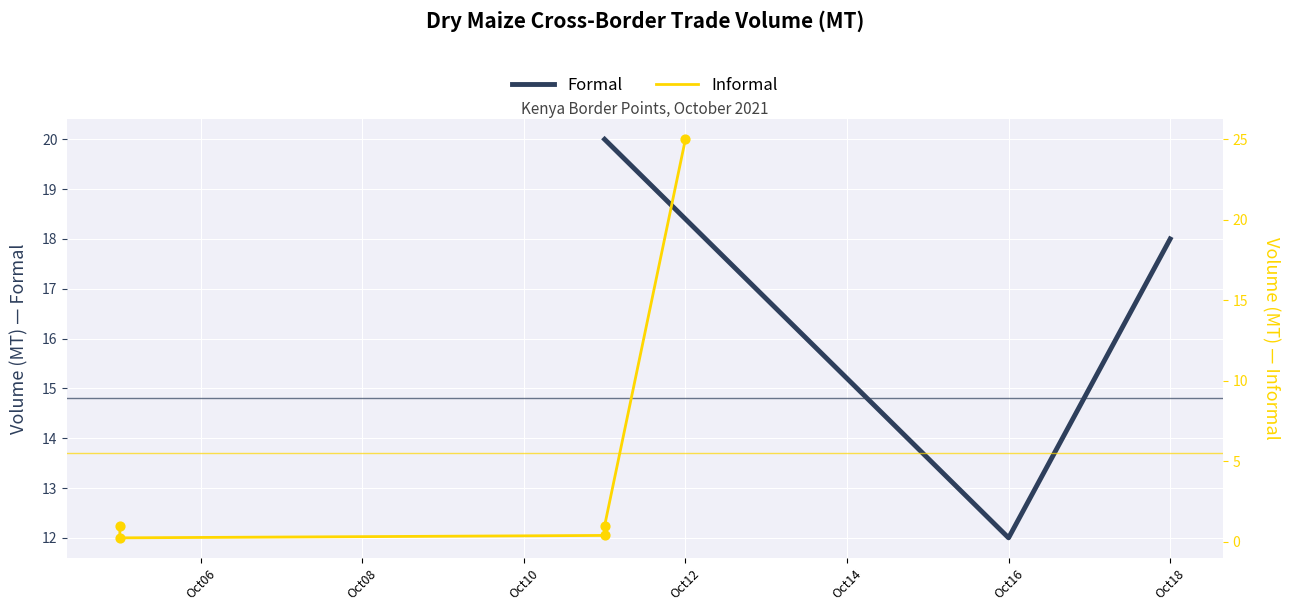

Which series has the widest spread of Y values?

Informal